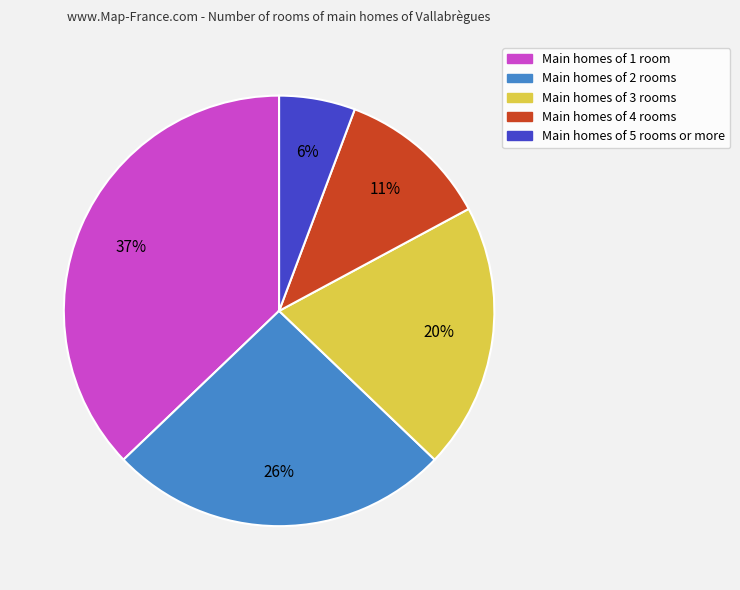

To the nearest percent, what is the average slice percentage?

20%